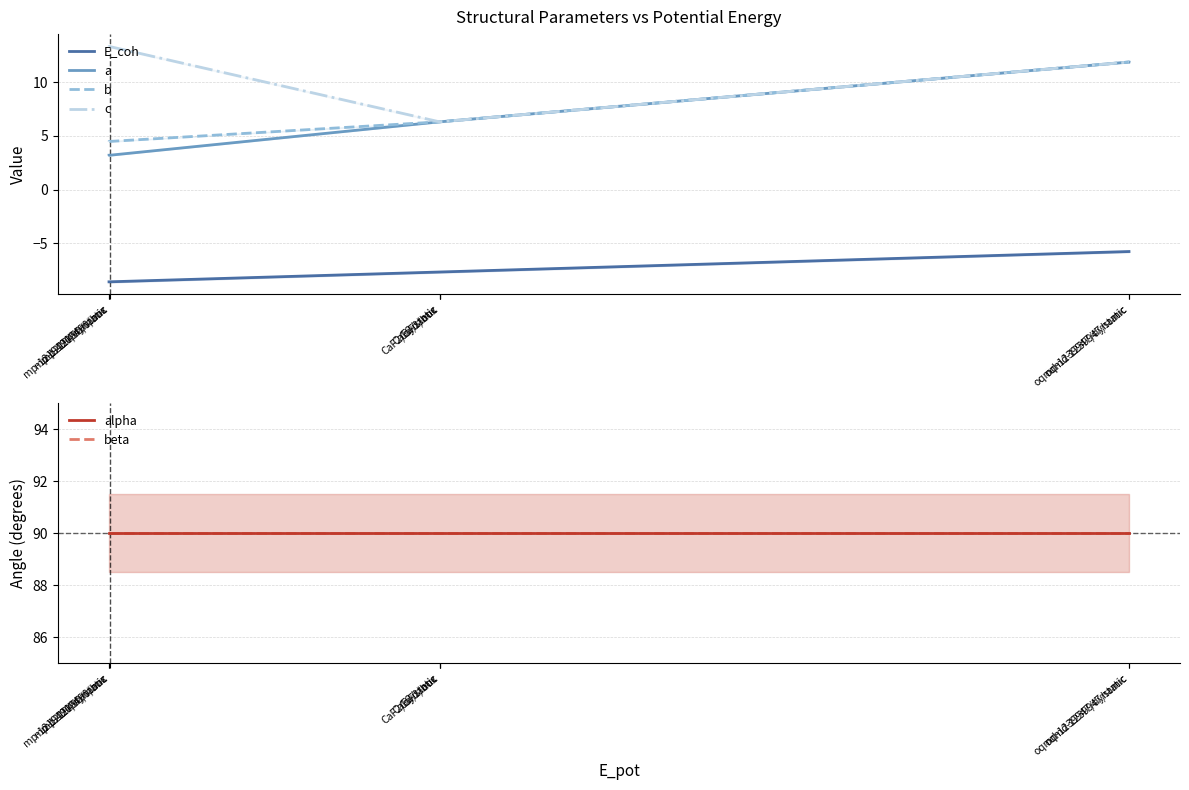

True or false: b and E_coh intersect in this chart.

False